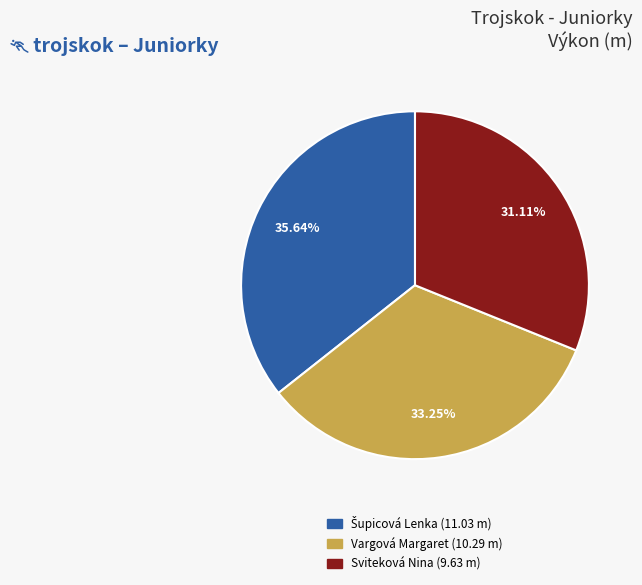

Is it true that Sviteková Nina is 31% of the pie?

True